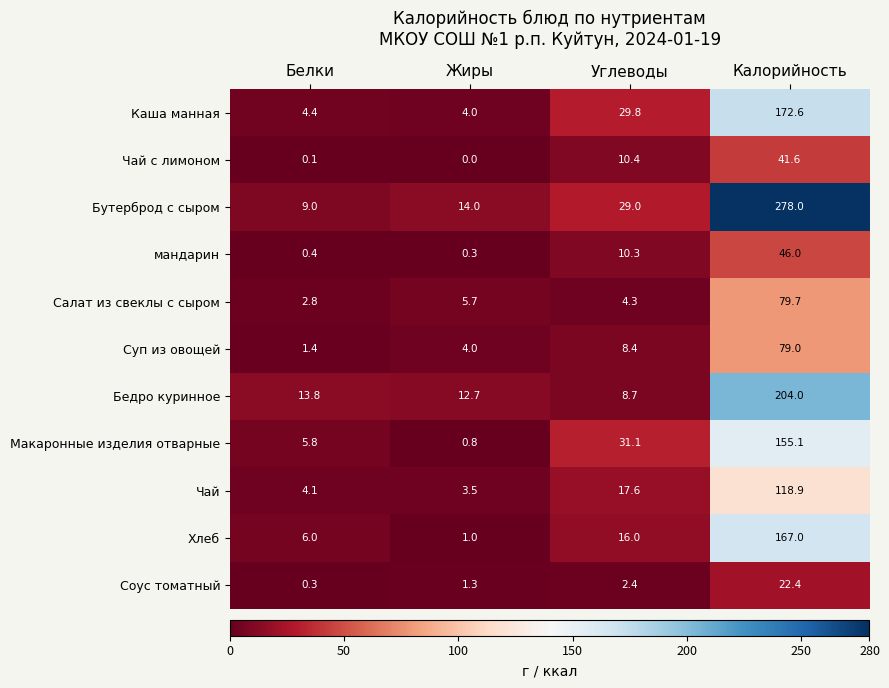

What is the difference between the maximum and minimum values in the Чай с лимоном series?

41.6